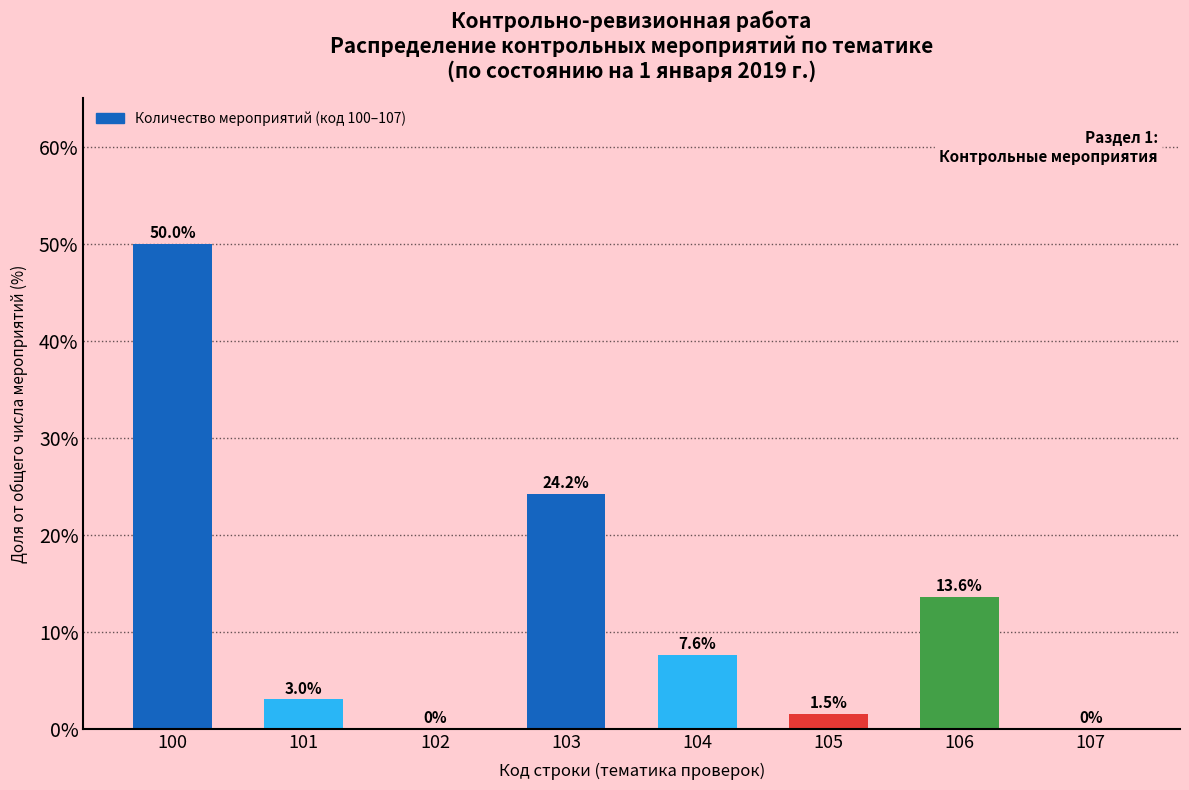

Reading left to right, what are all the values shown in this chart?

100=50.0	101=3.0	102=0.0	103=24.2	104=7.6	105=1.5	106=13.6	107=0.0